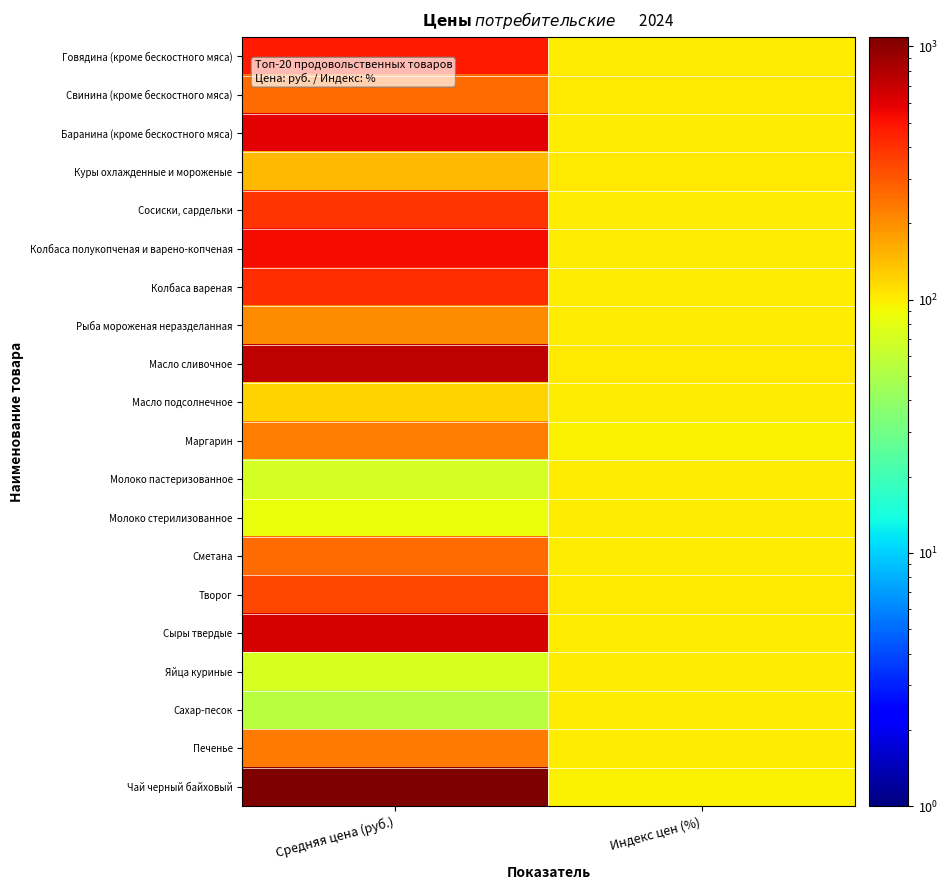

Which series has the largest total across all categories?

Чай черный байховый